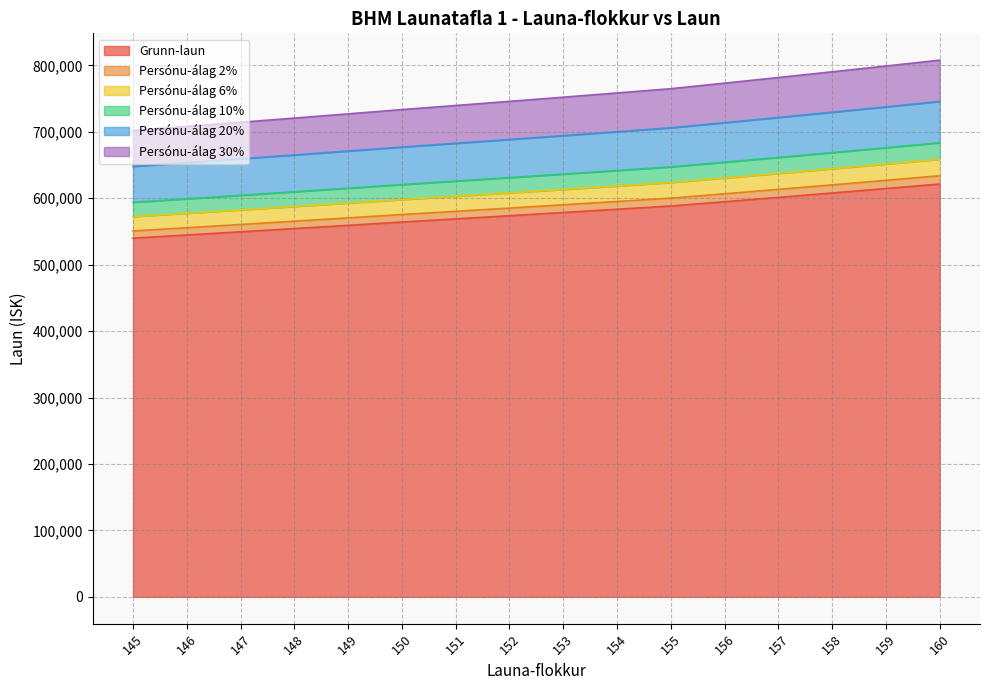

Does the chart have visible grid lines?

Yes